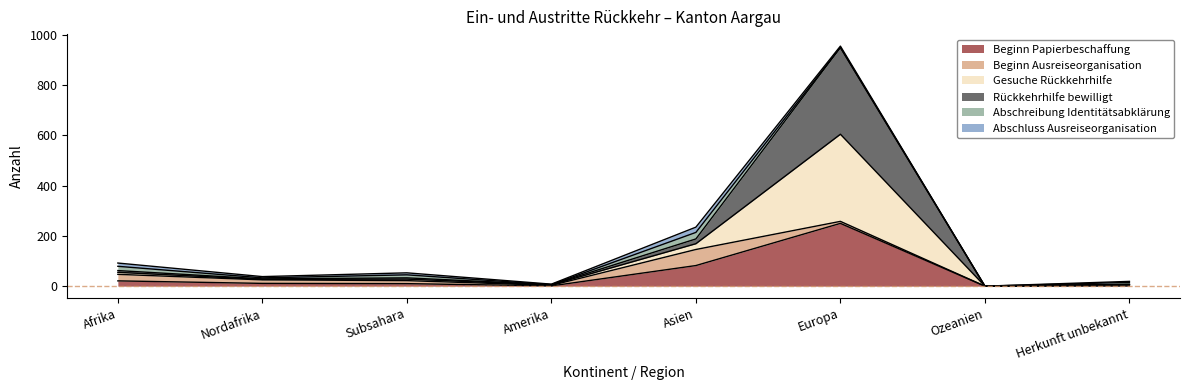

Rank the categories by Beginn Papierbeschaffung value from lowest to highest.

Ozeanien, Amerika, Herkunft unbekannt, Subsahara, Nordafrika, Afrika, Asien, Europa